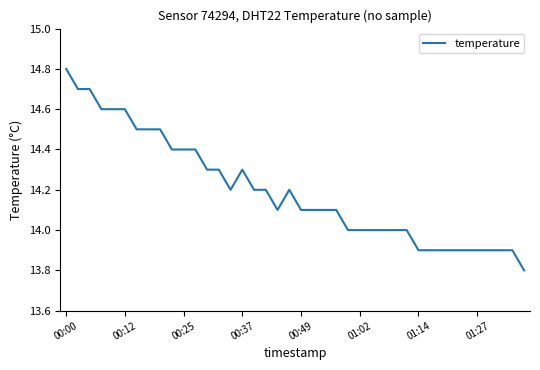

What is the smallest value displayed?

13.8